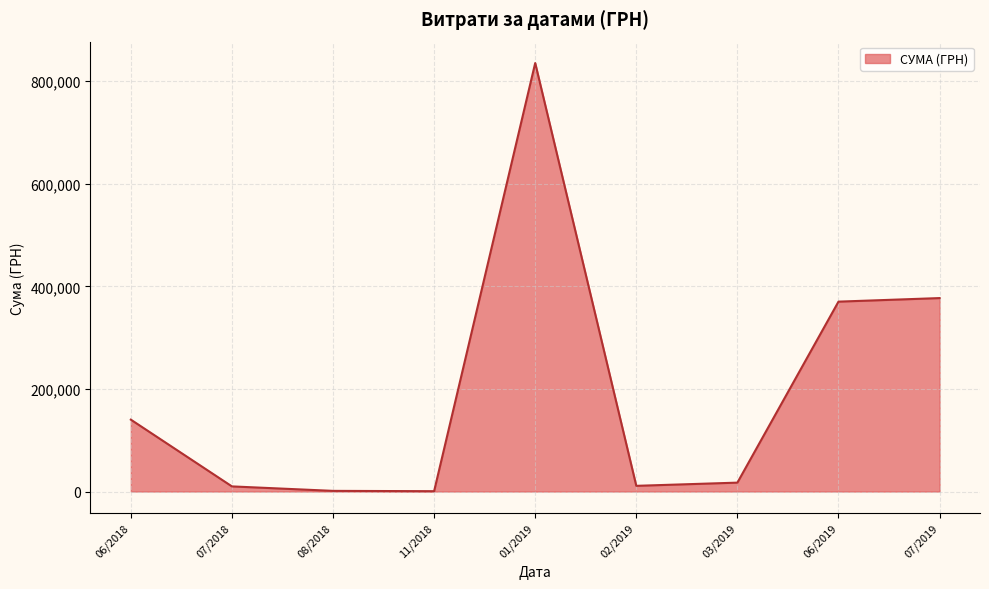

What is the difference between the maximum and minimum values?

834870.4